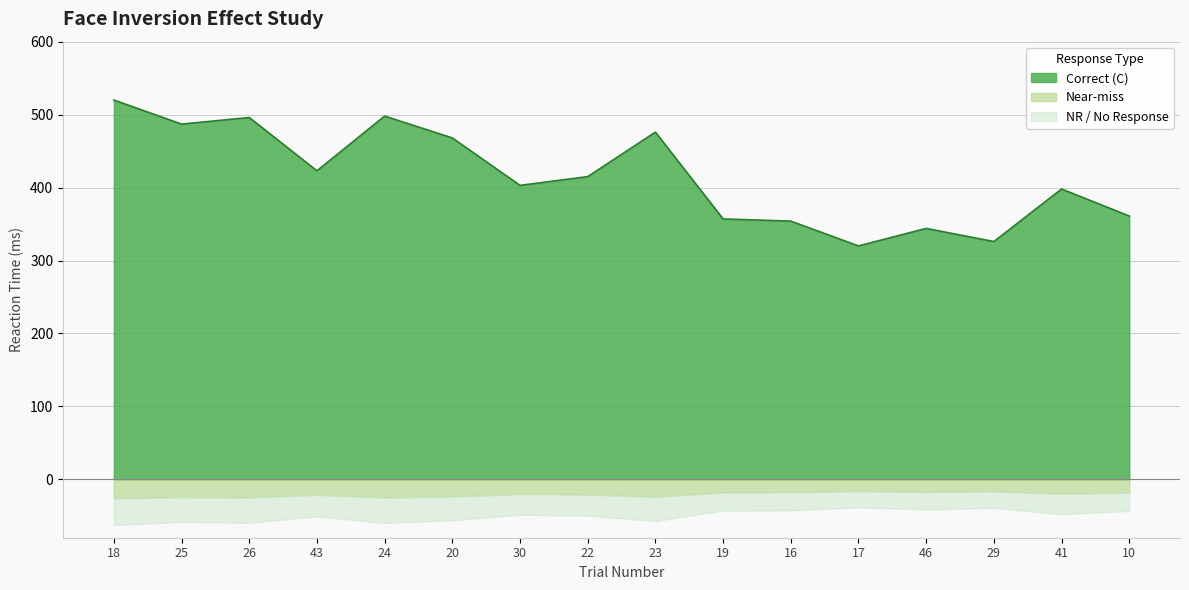

Which series has the largest total across all categories?

Correct (C)